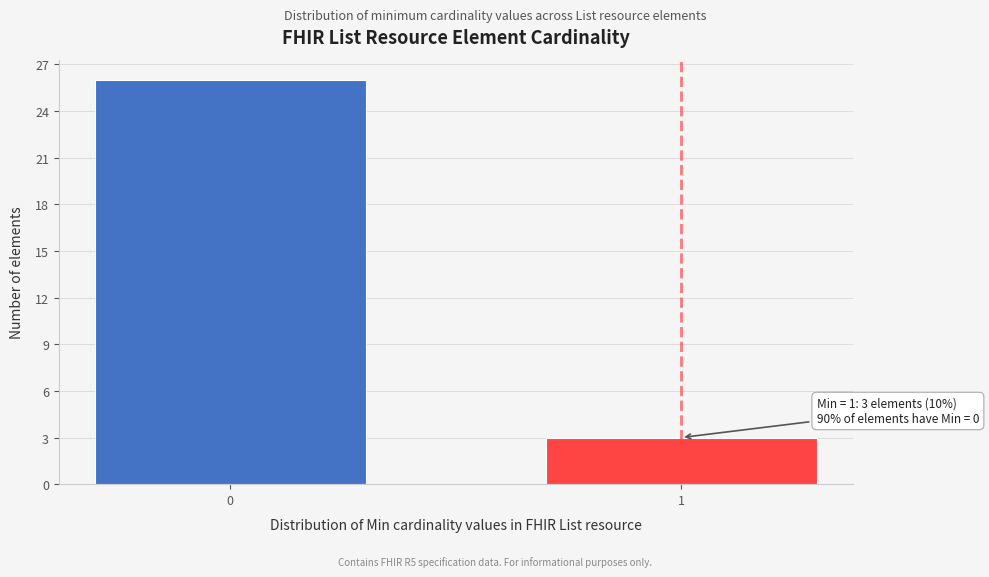

Reading left to right, list all the values displayed in this chart.

0=26	1=3